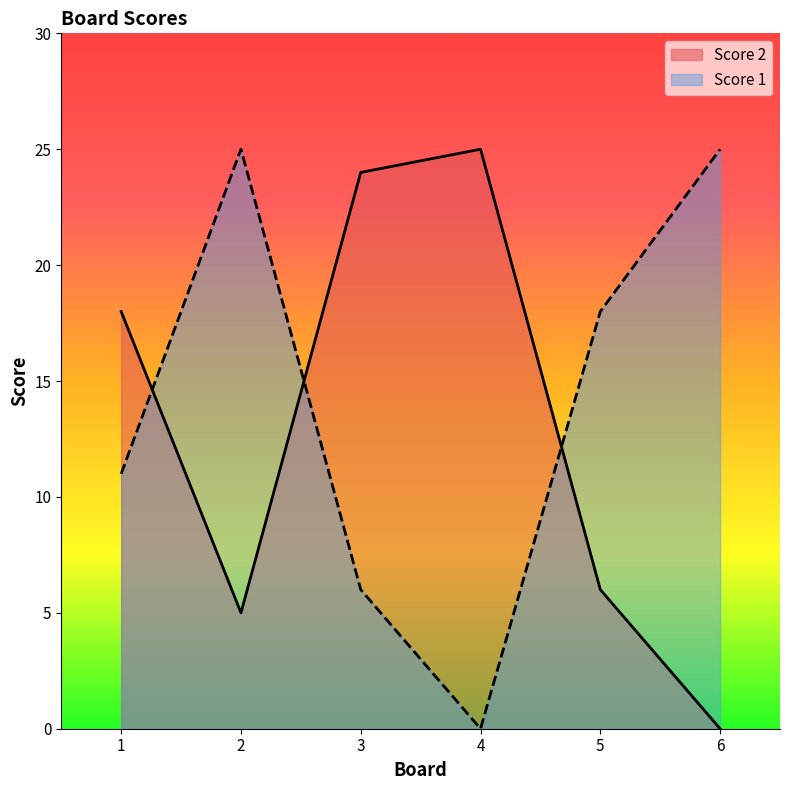

Which series has the widest spread of values?

Score 2